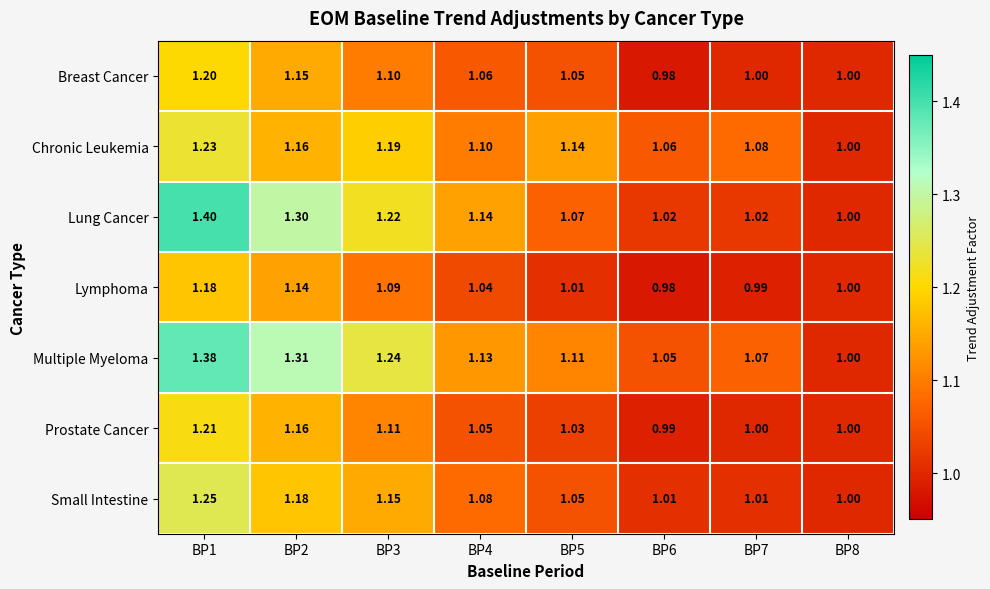

At which category is the sum across all series the highest?

BP1